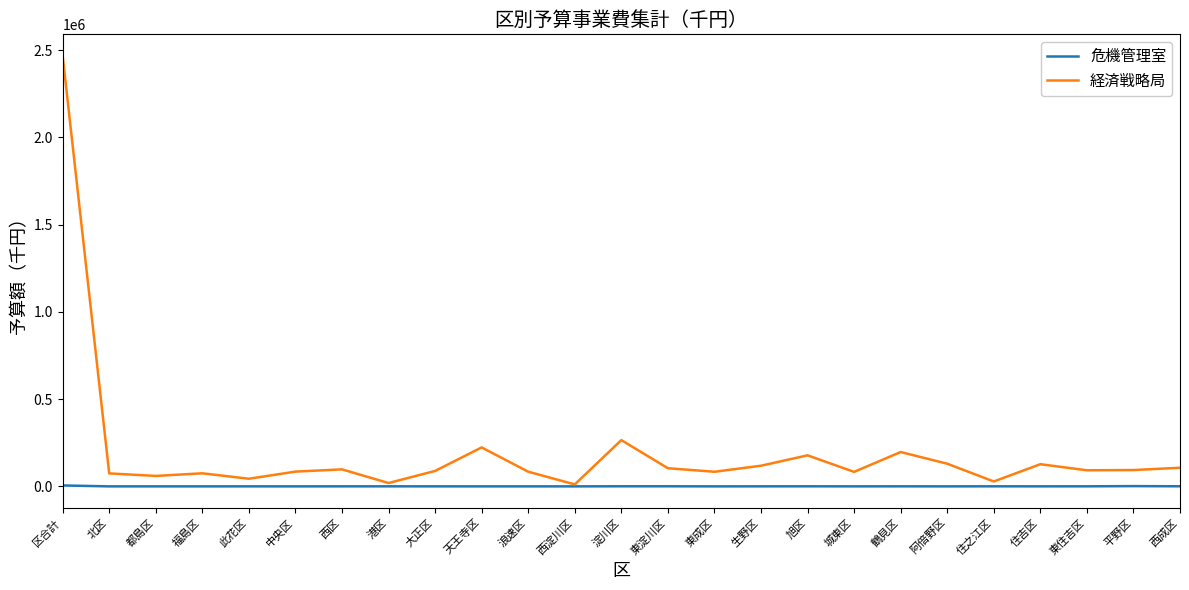

What is the difference between the 危機管理室 values at 東成区 and 鶴見区?

221